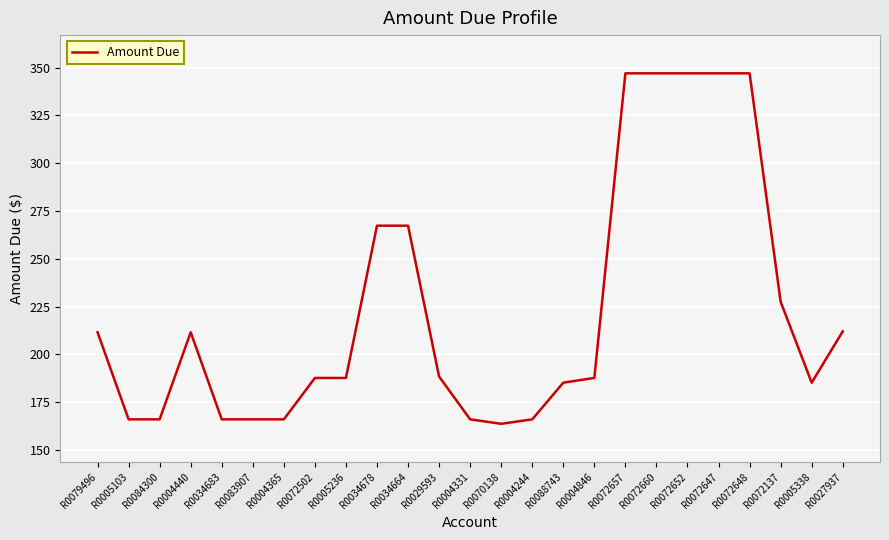

What position from the right is R0088743?

10